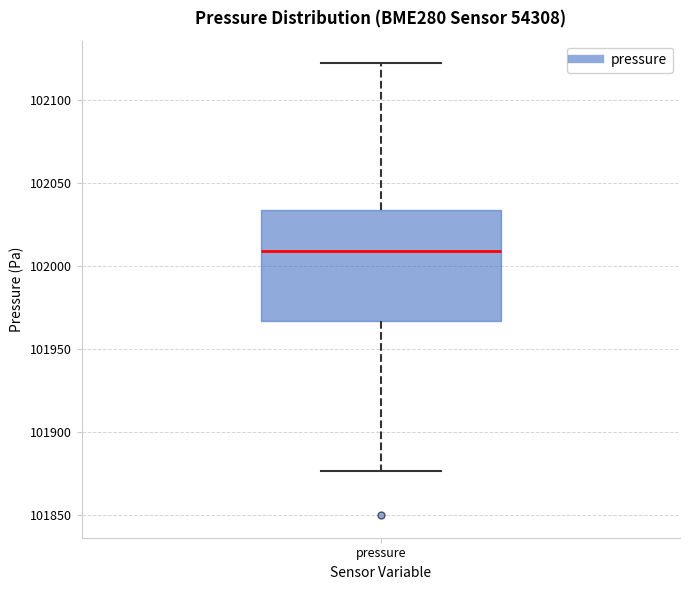

Read this box plot against the y-axis: the position of the median line, the range covered by the box, and the ends of both whiskers. The values are not printed on the chart, so give them approximately, as read against the axis.

median 102010, box 101965 to 102035, whiskers 101875 to 102120